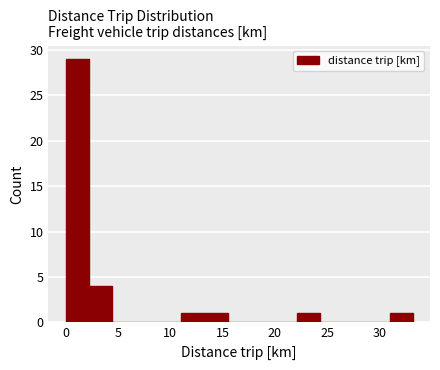

Reading left to right, transcribe this chart: for each bar, give the range it covers on the x-axis and its height. Neither the bar edges nor the heights are printed on the chart, so give them approximately, as read against the axes.

0.0 to 2.0: 29
2.0 to 4.5: 4
4.5 to 6.5: 0
6.5 to 9.0: 0
9.0 to 11.0: 0
11.0 to 13.5: 1
13.5 to 15.5: 1
15.5 to 17.5: 0
17.5 to 20.0: 0
20.0 to 22.0: 0
22.0 to 24.5: 1
24.5 to 26.5: 0
26.5 to 29.0: 0
29.0 to 31.0: 0
31.0 to 33.0: 1